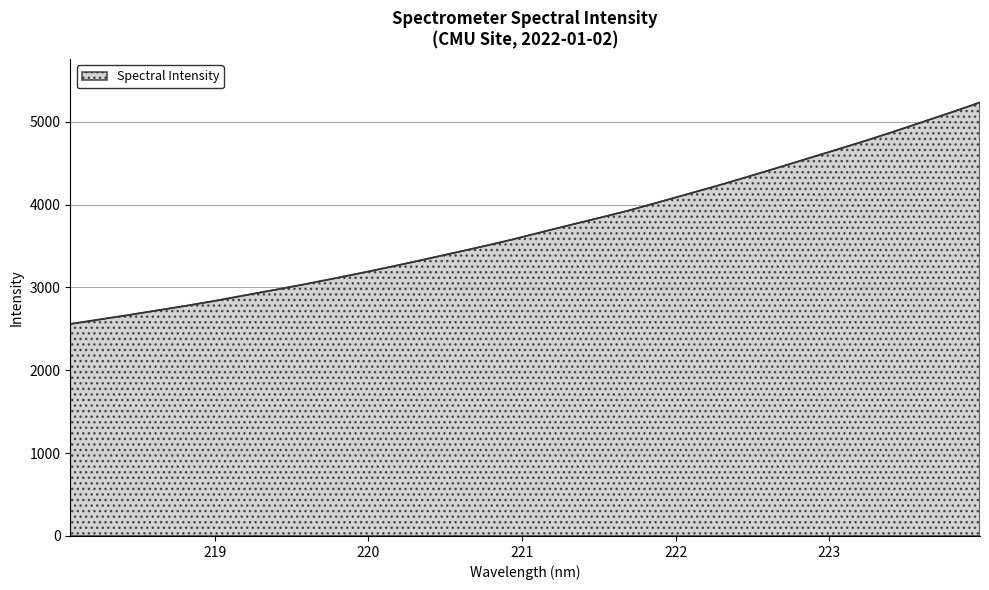

What is the smallest value displayed?

2559.0